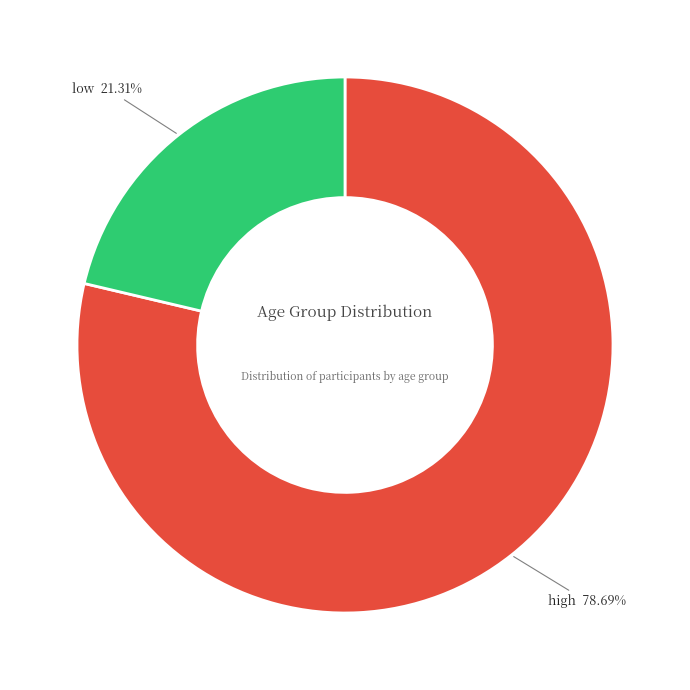

Is high the majority of the pie?

Yes